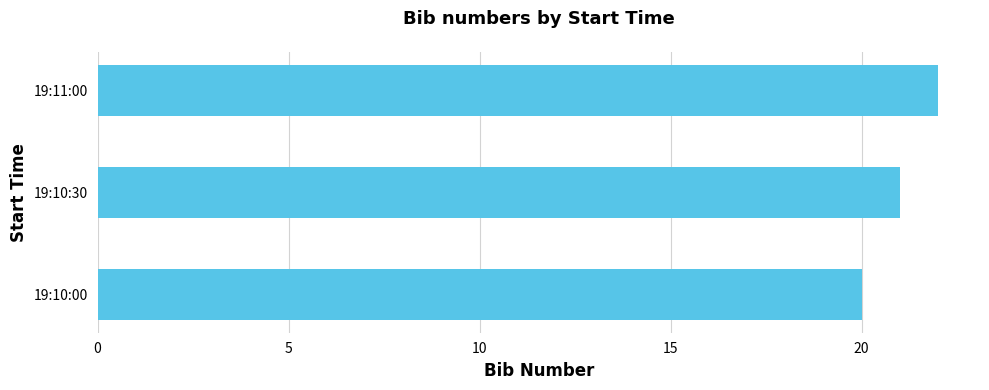

How many values are between 20 and 22?

3